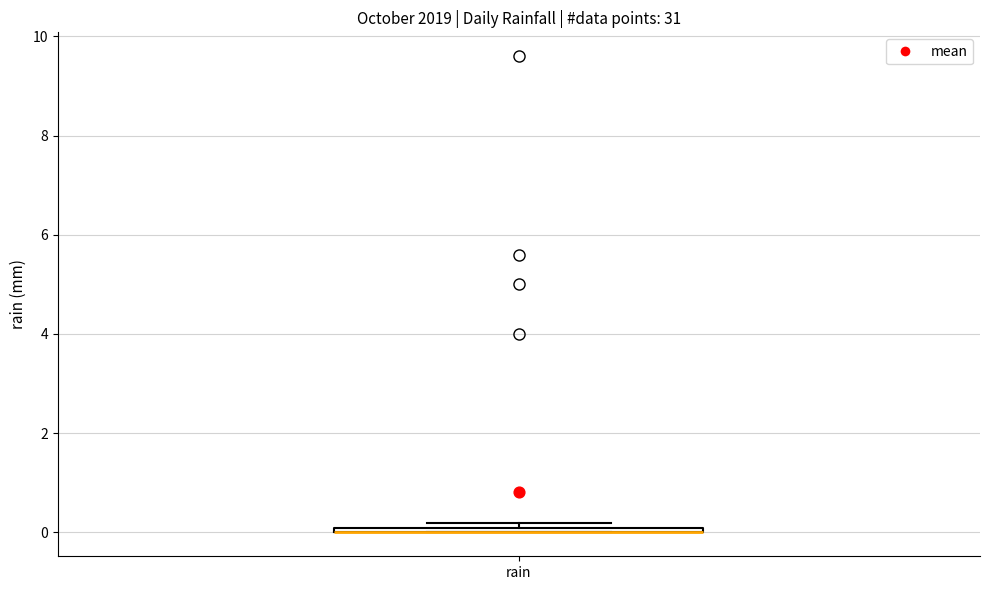

Where is the lower edge of the box for rain on the y-axis? The values are not printed on the chart, so give them approximately, as read against the axis.

0.0